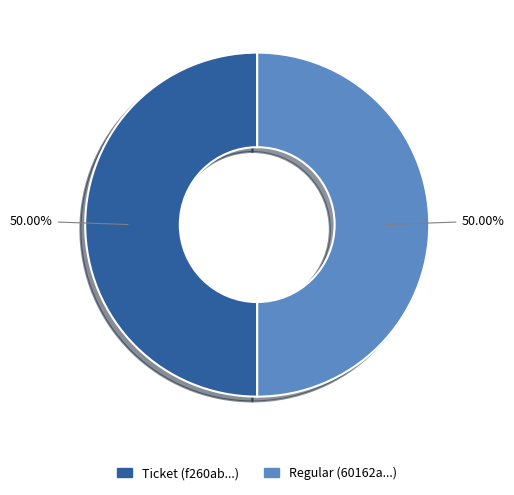

How many segments does this pie chart have?

2